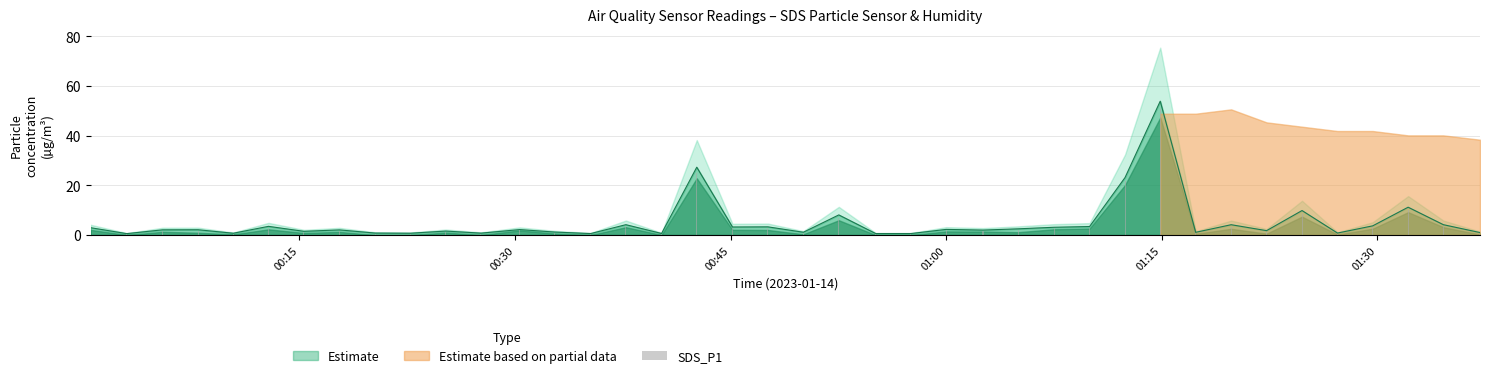

The chart shows a value of 0.2 at 00:30. True or false?

False